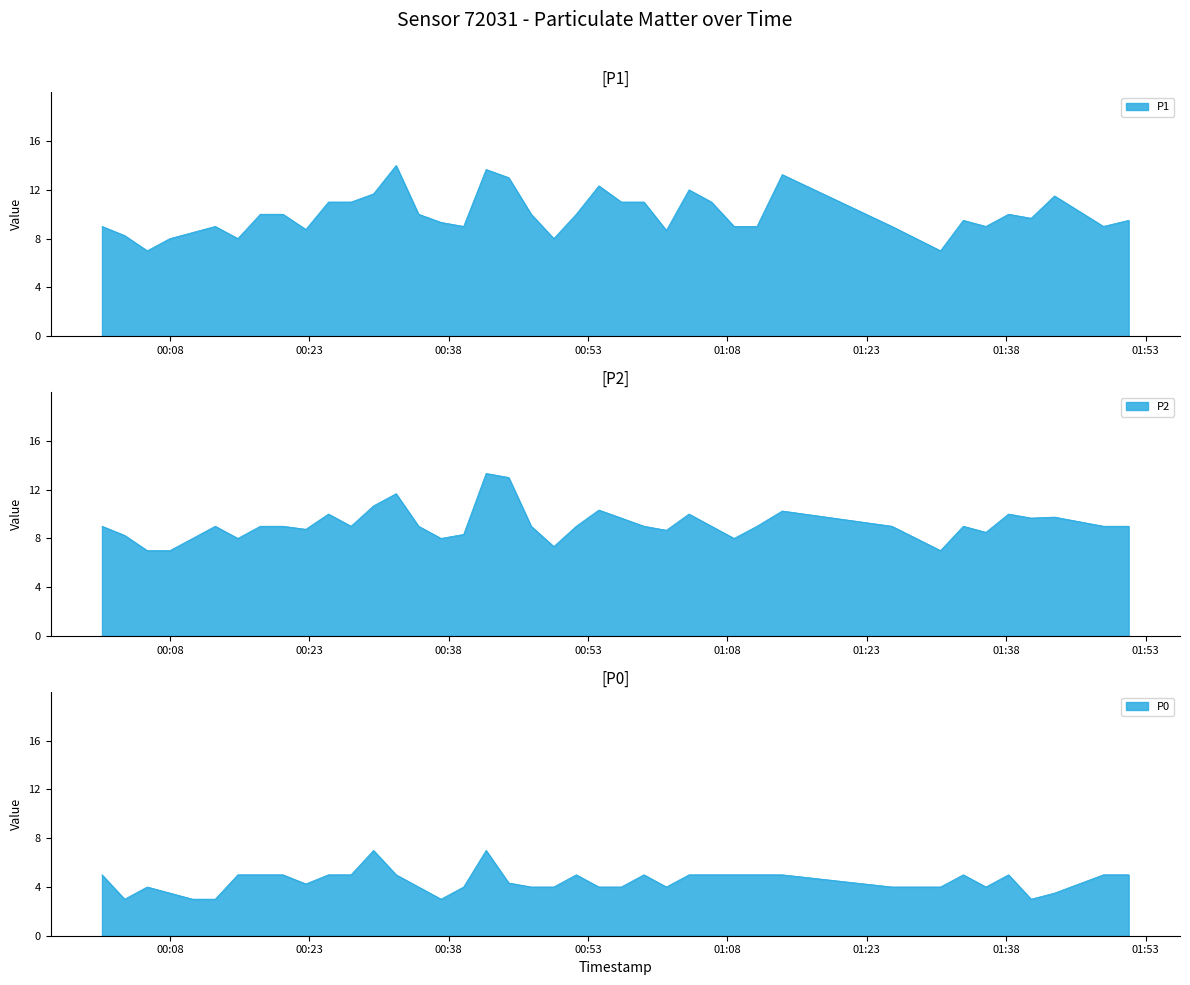

At which label does P0 reach its minimum?

2023-09-19T00:03:08